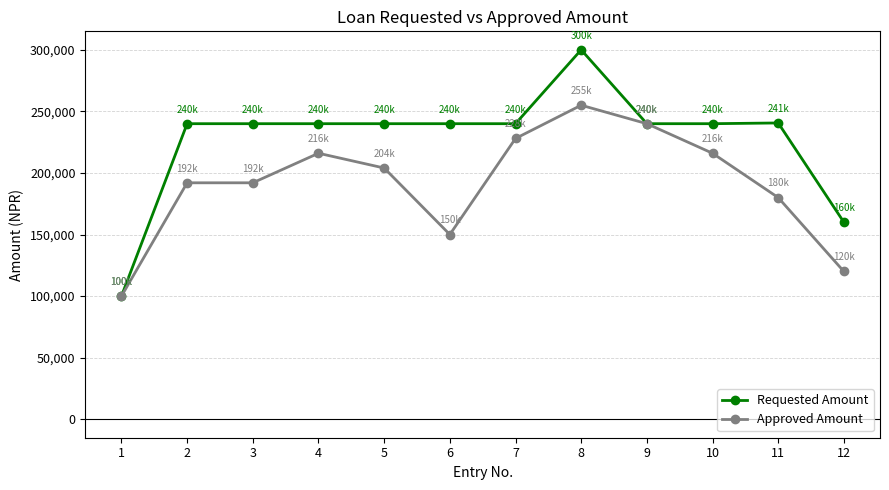

What is the spread (max minus min) of values at 2?

48000